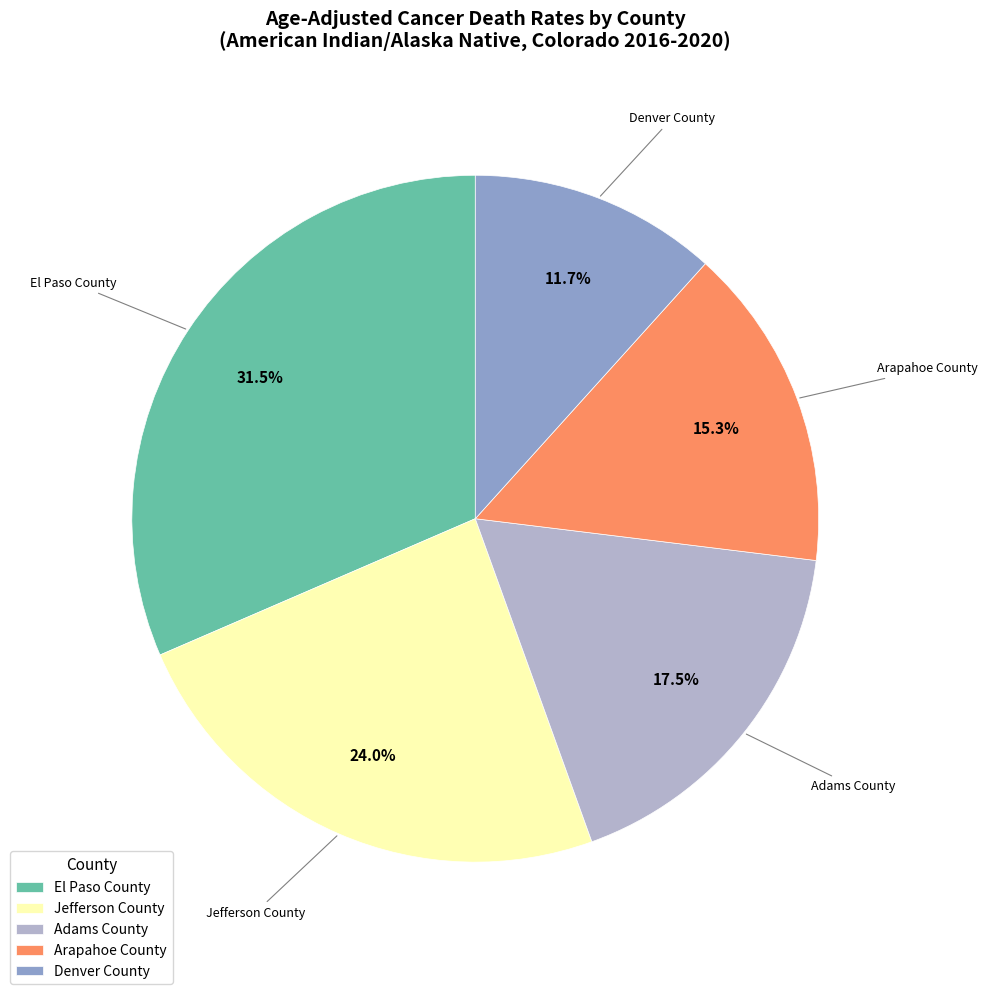

Does Denver County represent more than half of the total?

No